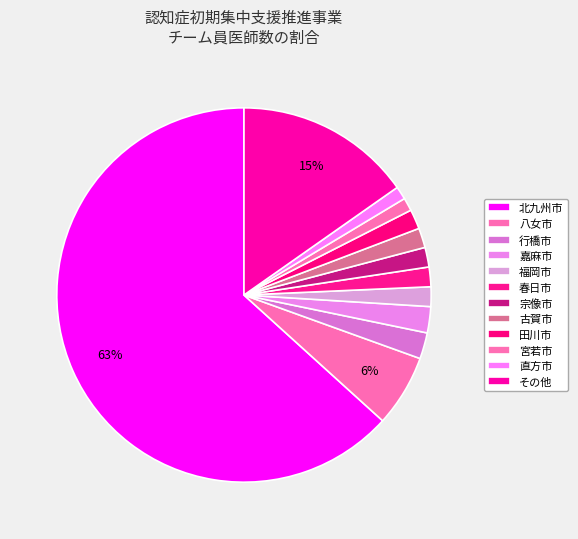

How many segments does this pie chart have?

12